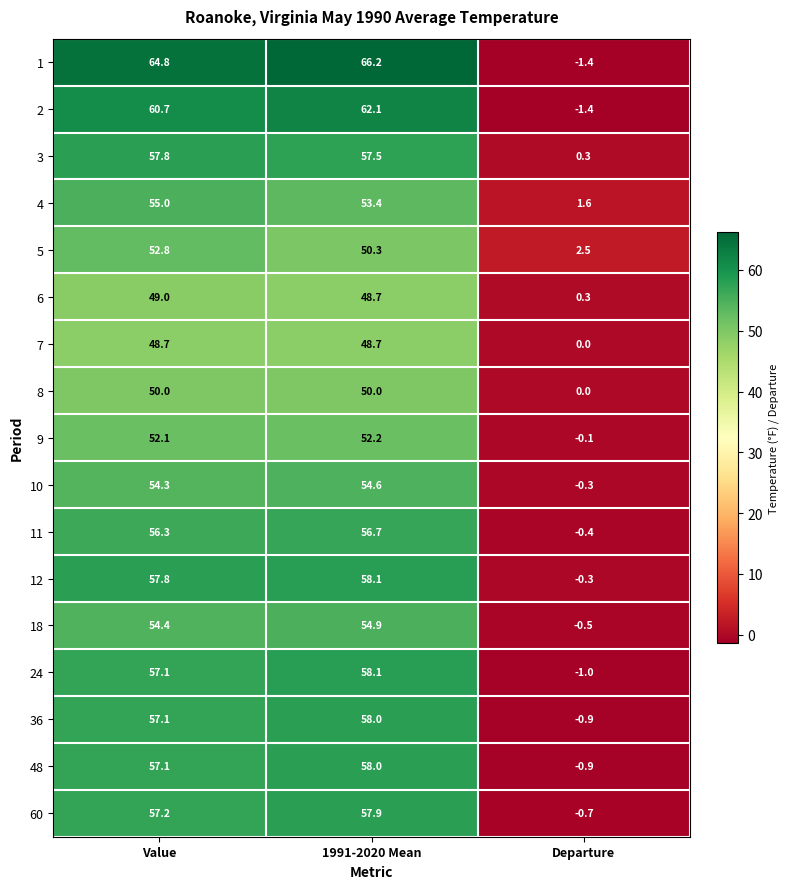

Count the number of data series in this chart.

17